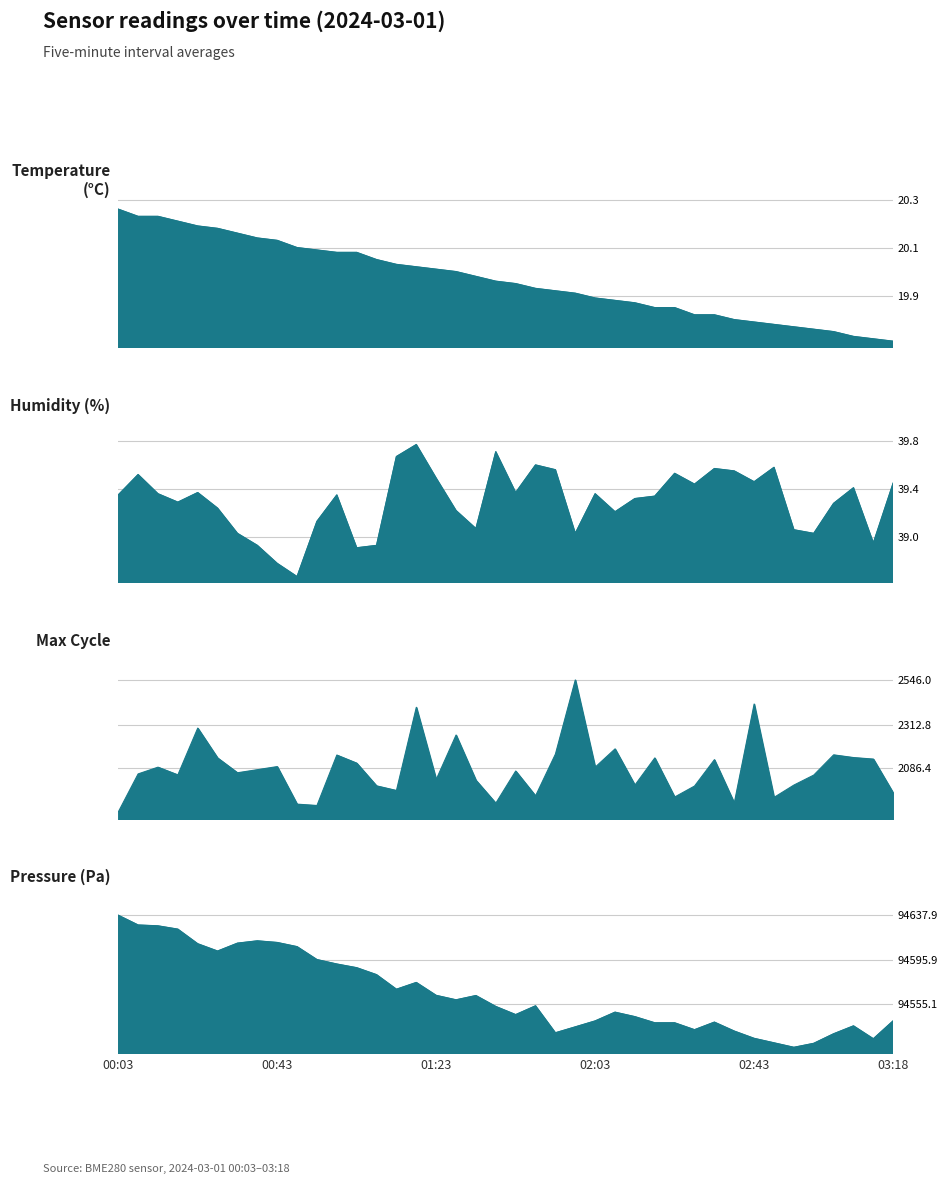

Is the value of BME280_pressure at 02:13 greater than the value of BME280_temperature at 02:53?

Yes